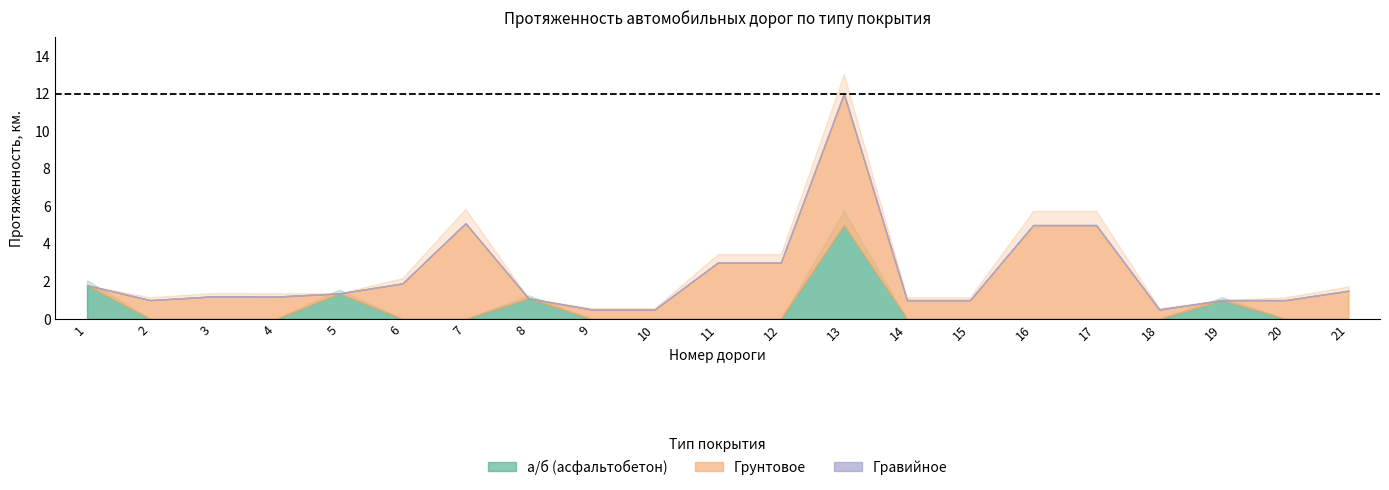

What is the difference between the maximum and minimum values in the Всего series?

11.5